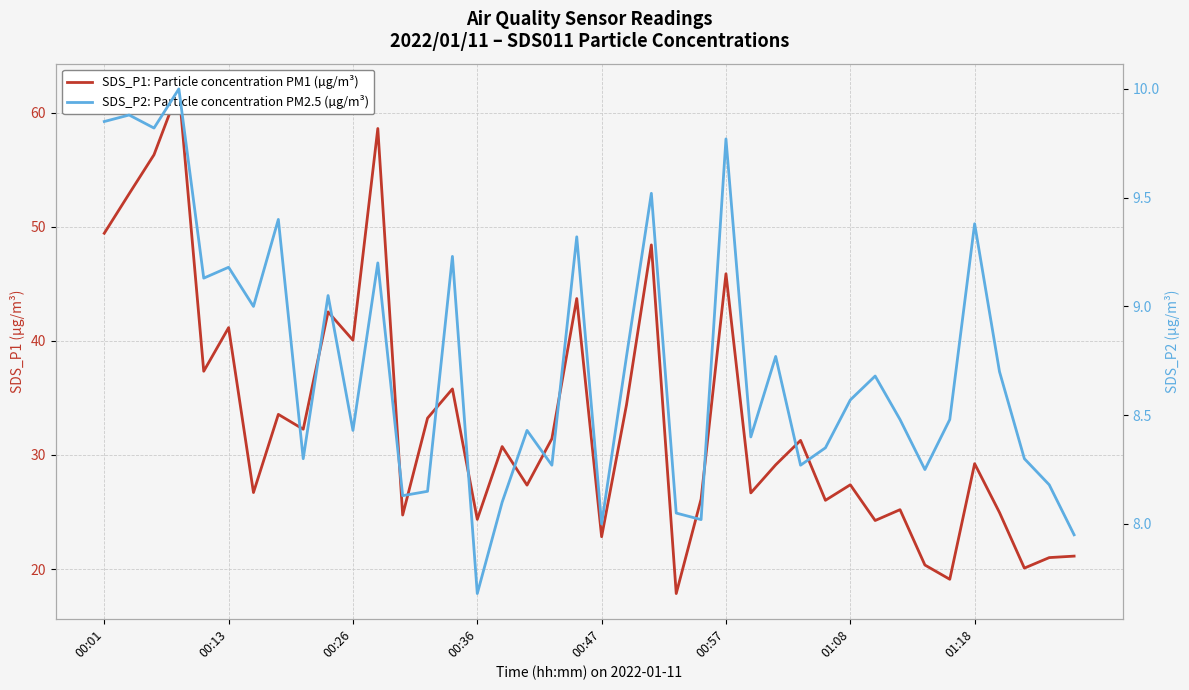

List the series in order of their peak value, highest first.

SDS_P1: Particle concentration PM1 (µg/m³), SDS_P2: Particle concentration PM2.5 (µg/m³)